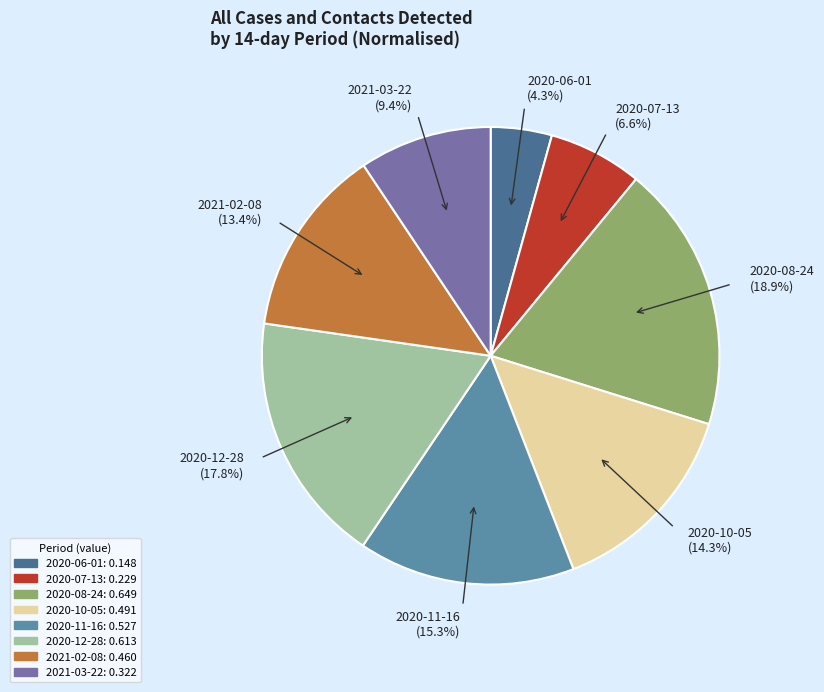

To the nearest percent, what is the average slice percentage?

12%